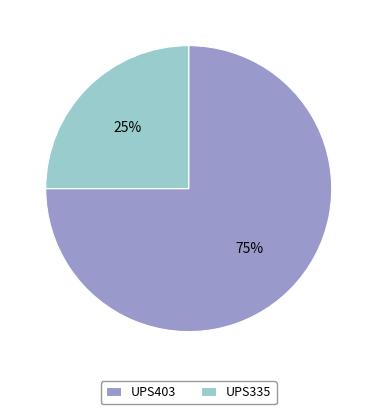

Rank the categories by value from lowest to highest.

UPS335, UPS403